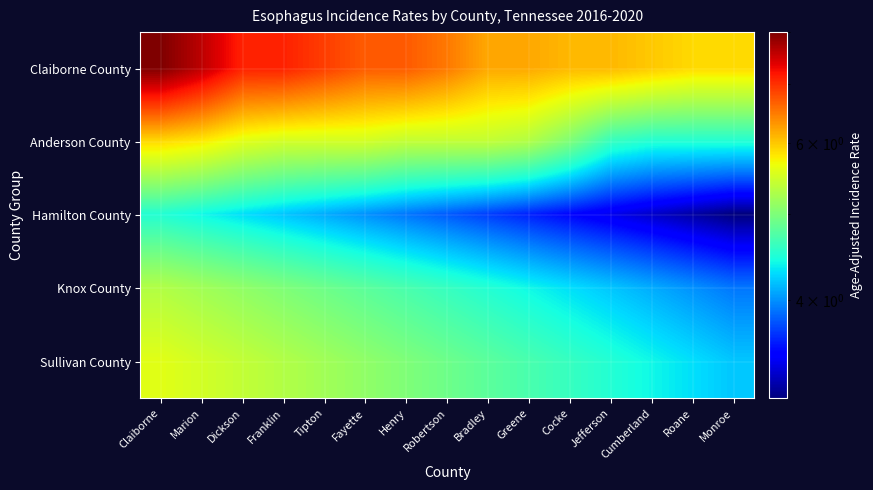

Reading left to right, list all the values displayed in this chart.

Claiborne County: Claiborne=8.0	Marion=7.6	Dickson=7.1	Franklin=7.1	Tipton=6.9	Fayette=6.7	Henry=6.7	Robertson=6.5	Bradley=6.2	Greene=6.2	Cocke=6.1	Jefferson=6.1	Cumberland=6.0	Roane=5.9	Monroe=5.9
Anderson County: Claiborne=5.9	Marion=5.8	Dickson=5.6	Franklin=5.5	Tipton=5.5	Fayette=5.5	Henry=5.4	Robertson=5.4	Bradley=5.4	Greene=5.3	Cocke=5.0	Jefferson=4.6	Cumberland=4.5	Roane=4.5	Monroe=4.5
Hamilton County: Claiborne=4.5	Marion=4.4	Dickson=4.3	Franklin=4.2	Tipton=4.1	Fayette=4.0	Henry=3.9	Robertson=3.8	Bradley=3.7	Greene=3.6	Cocke=3.5	Jefferson=3.4	Cumberland=3.3	Roane=3.2	Monroe=3.1
Knox County: Claiborne=5.3	Marion=5.2	Dickson=5.1	Franklin=5.0	Tipton=4.9	Fayette=4.8	Henry=4.7	Robertson=4.6	Bradley=4.5	Greene=4.4	Cocke=4.3	Jefferson=4.2	Cumberland=4.1	Roane=4.0	Monroe=3.9
Sullivan County: Claiborne=5.6	Marion=5.5	Dickson=5.4	Franklin=5.3	Tipton=5.2	Fayette=5.1	Henry=5.0	Robertson=4.9	Bradley=4.8	Greene=4.7	Cocke=4.6	Jefferson=4.5	Cumberland=4.4	Roane=4.3	Monroe=4.2